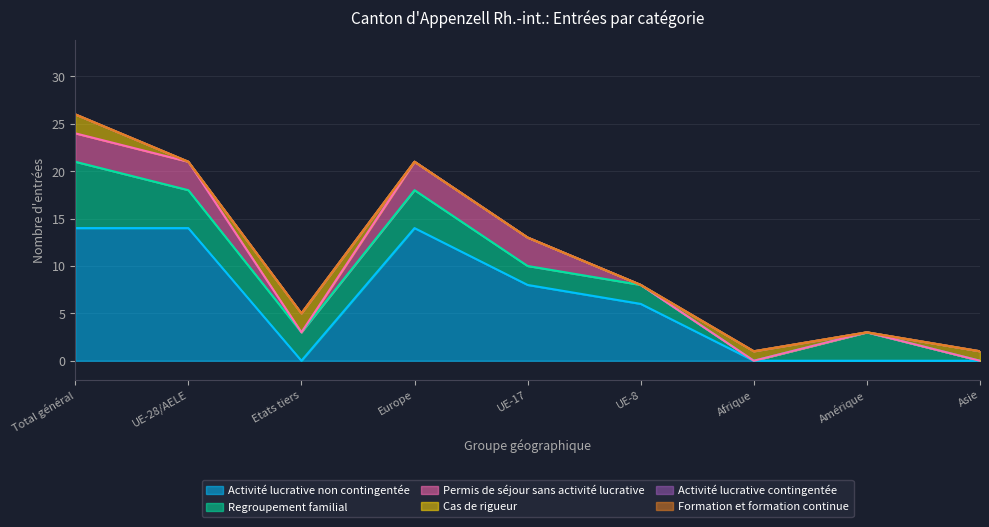

Between which two adjacent categories do Cas de rigueur and Regroupement familial first intersect?

UE-8 and Afrique